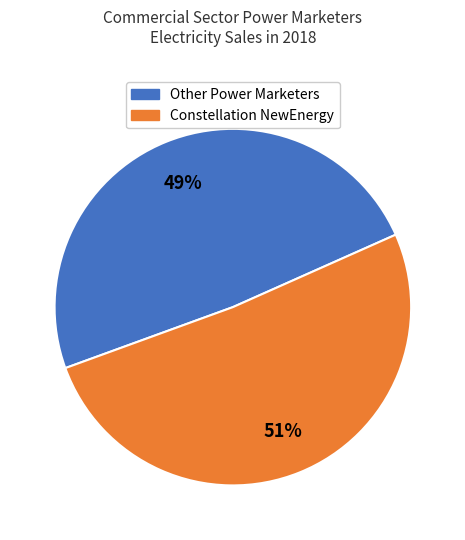

To the nearest percent, what is the average slice percentage?

50%